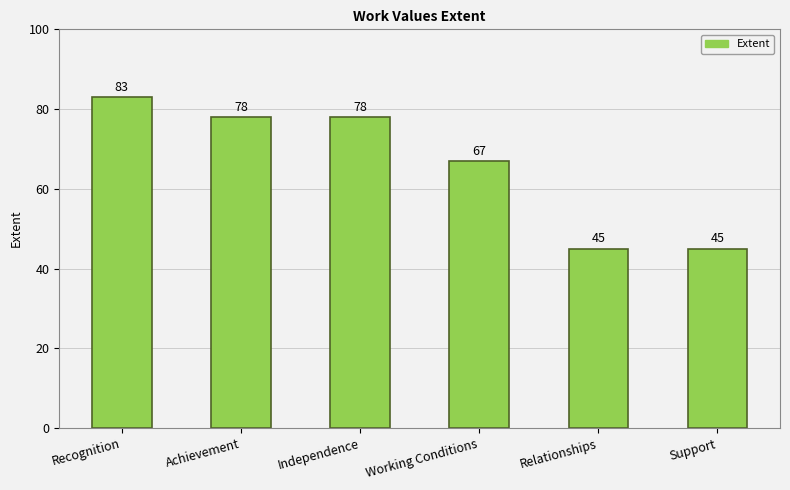

What is the change in value from Recognition to Working Conditions?

-16